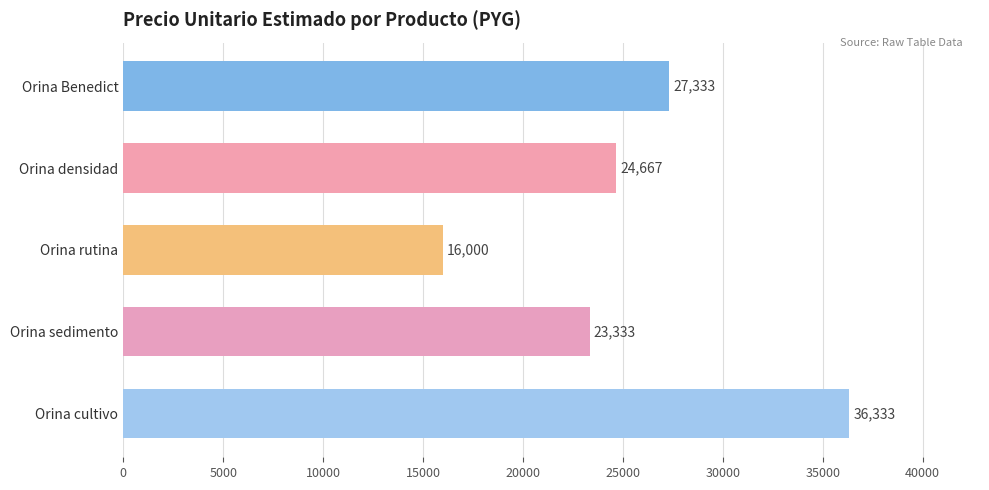

What is the sum of all values?

127666